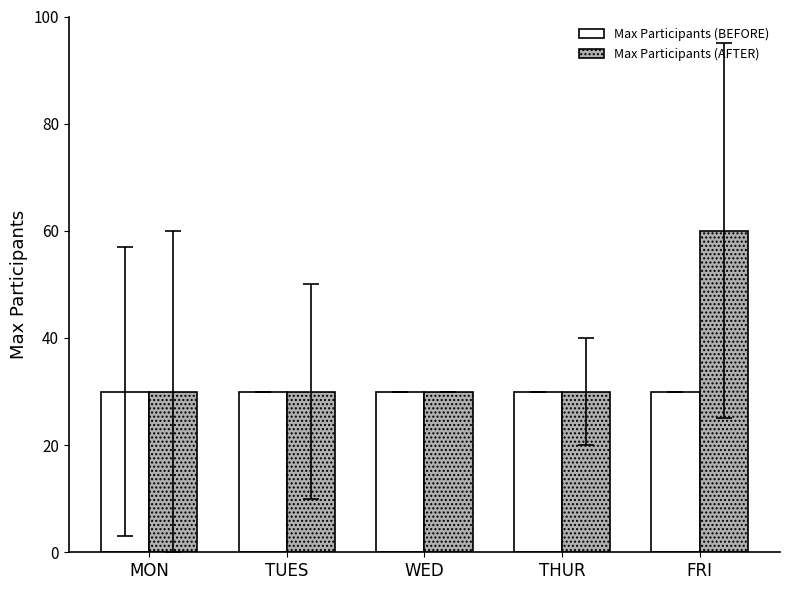

Reading left to right, list all the values displayed in this chart.

Max Participants (BEFORE): 30	30	30	30	30
Max Participants (AFTER): 30	30	30	30	60